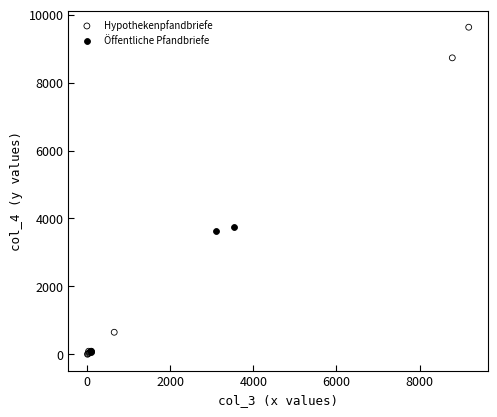

Which series contains the highest Y value?

Hypothekenpfandbriefe